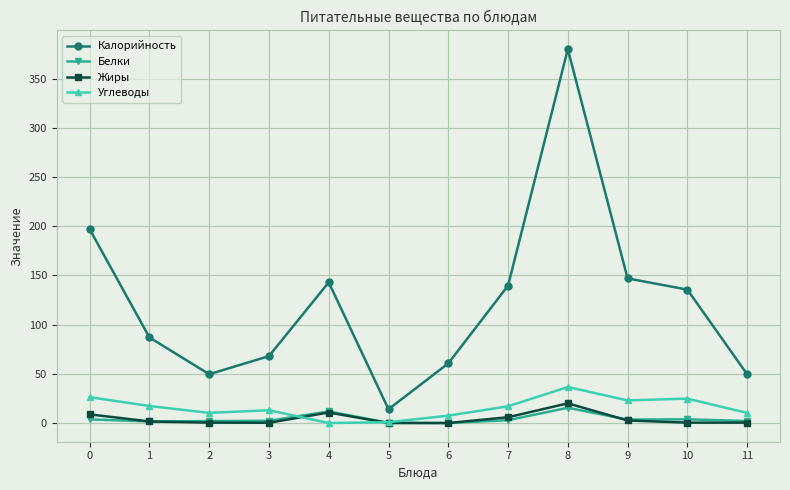

At how many categories does at least one series exceed 233?

1